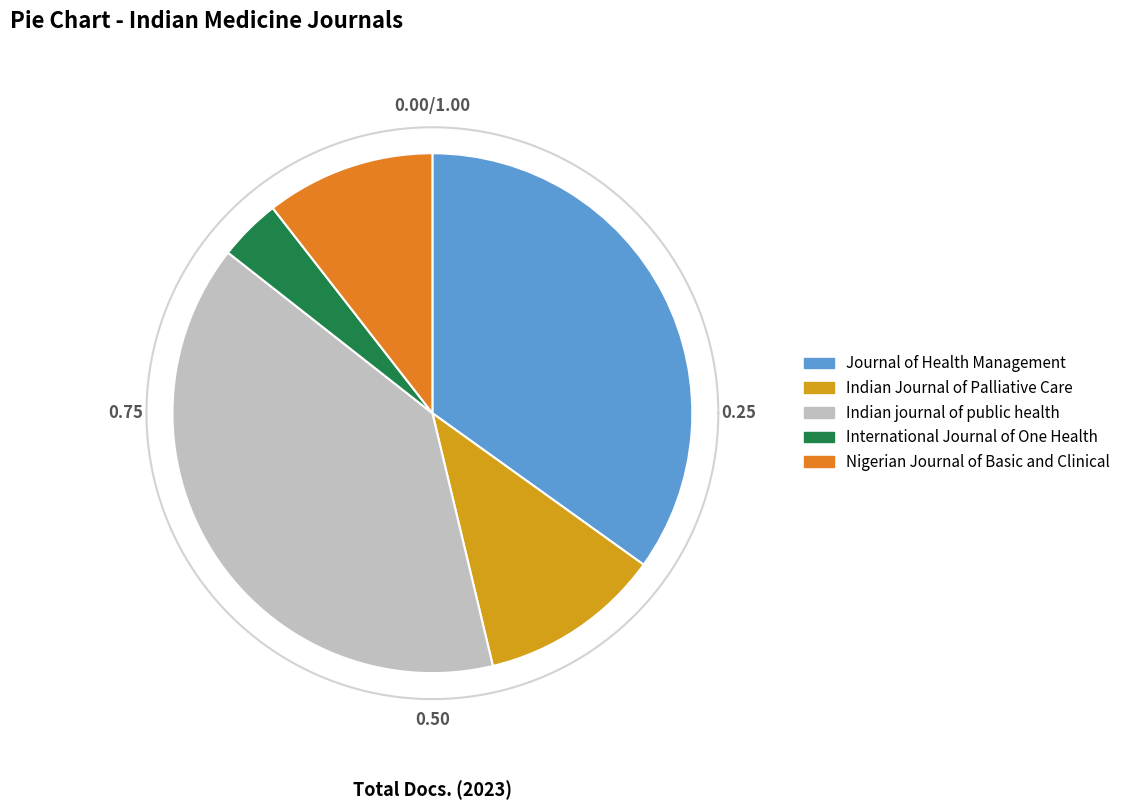

Which slice is the smallest?

International Journal of One Health